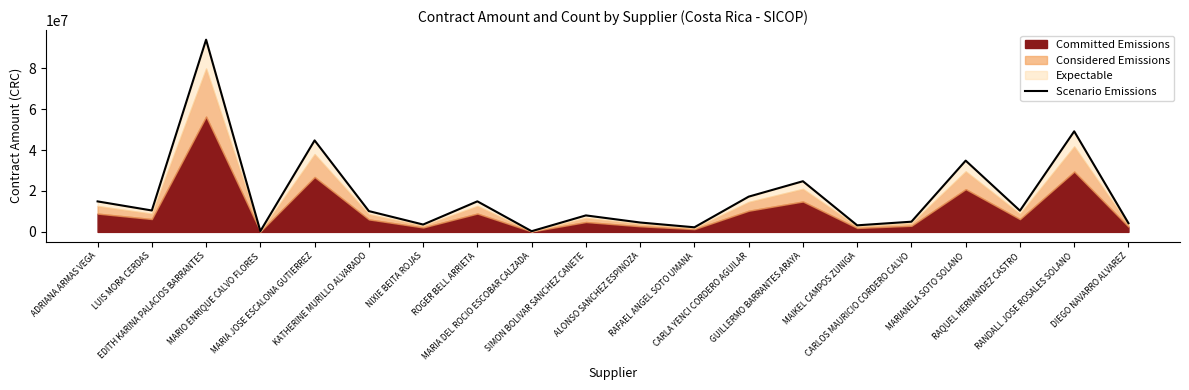

What is the change in value from ALONSO SANCHEZ ESPINOZA to CARLOS MAURICIO CORDERO CALVO?

+397292.7